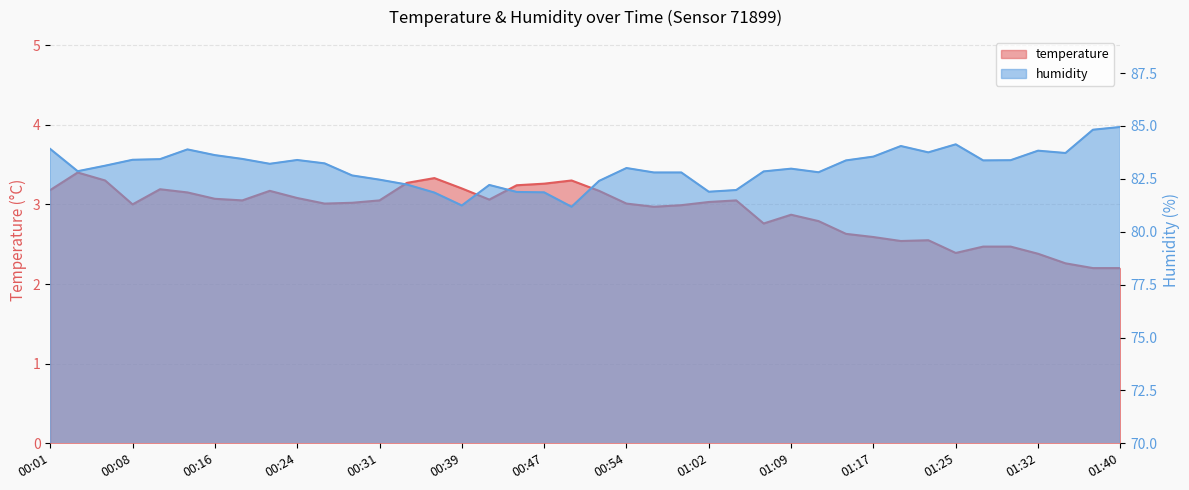

What is the approximate value of temperature at 00:16?

3.1